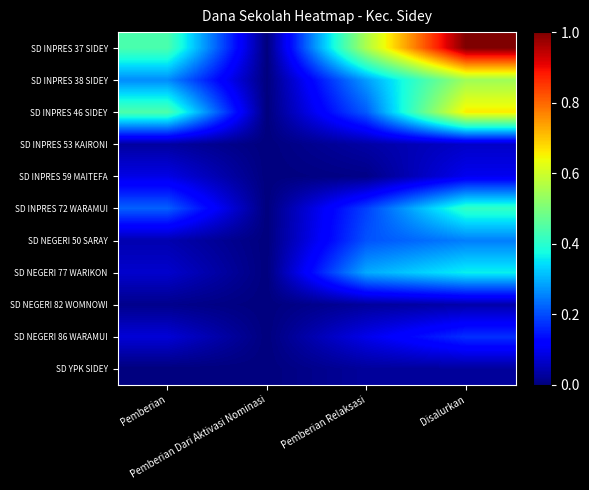

Which series has the largest range (max minus min)?

SD INPRES 37 SIDEY